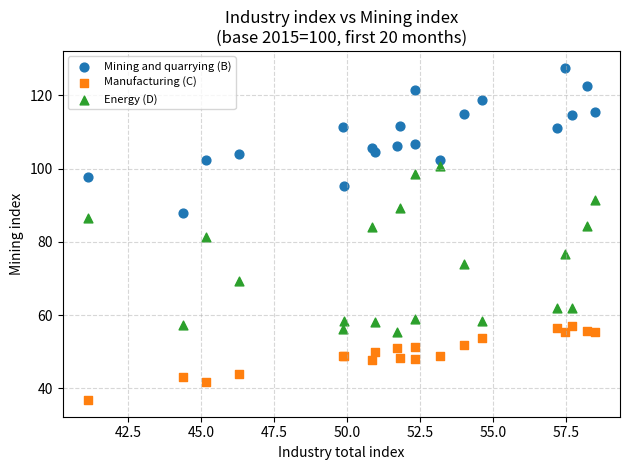

What is the X range (max minus min) for the scatter plot?

17.4